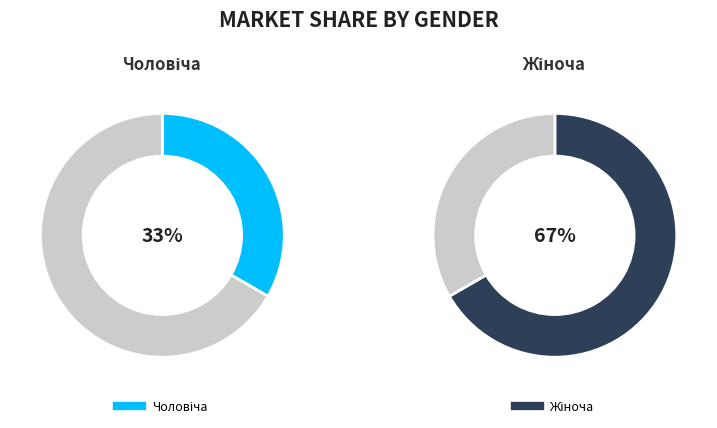

To the nearest percent, what is the combined percentage of Жіноча and Чоловіча?

100%